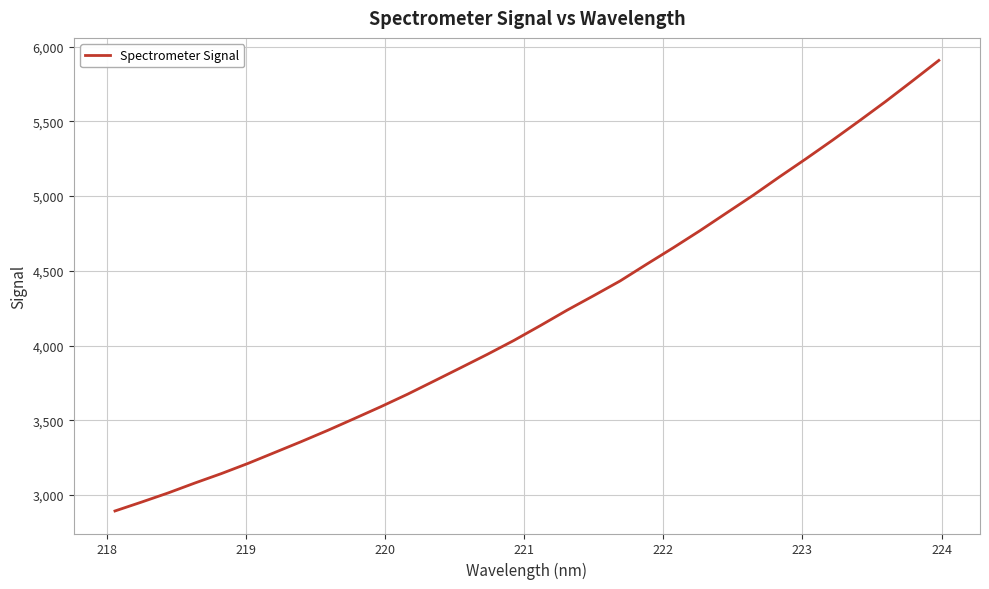

What is the smallest value displayed?

2892.6